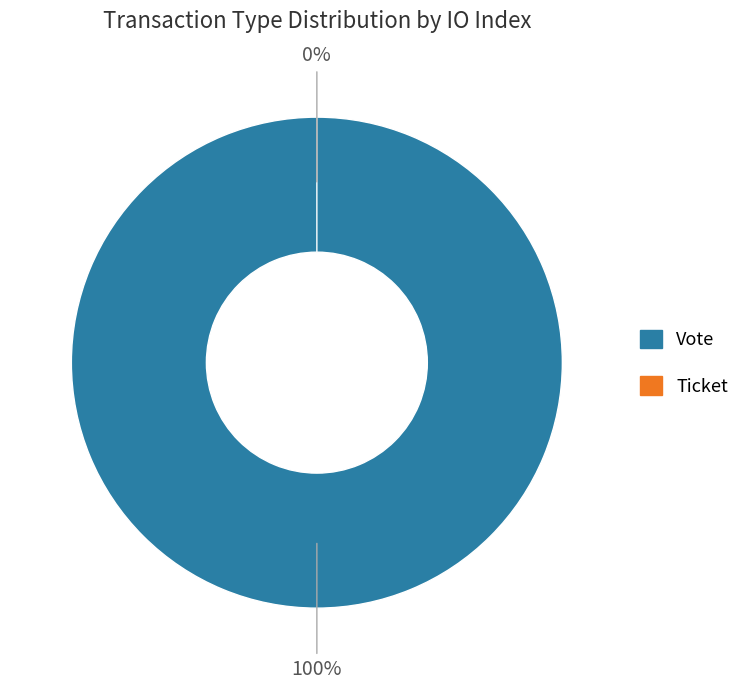

Is there any slice that represents more than half of the pie?

Yes